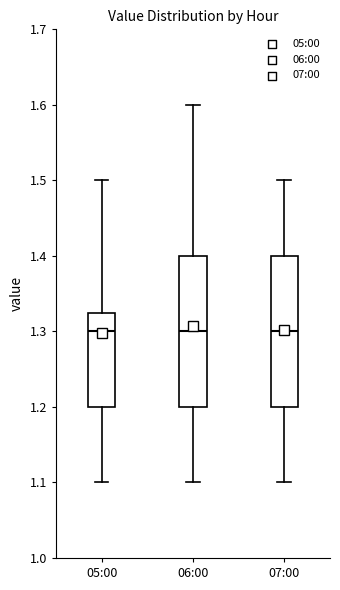

Reading left to right, transcribe this box plot: for each box, give where its median line is, the range the box spans, and where its two whiskers end, as read against the y-axis. The values are not printed on the chart, so give them approximately, as read against the axis.

05:00: median 1.30, box 1.20 to 1.33, whiskers 1.10 to 1.50
06:00: median 1.30, box 1.20 to 1.40, whiskers 1.10 to 1.60
07:00: median 1.30, box 1.20 to 1.40, whiskers 1.10 to 1.50